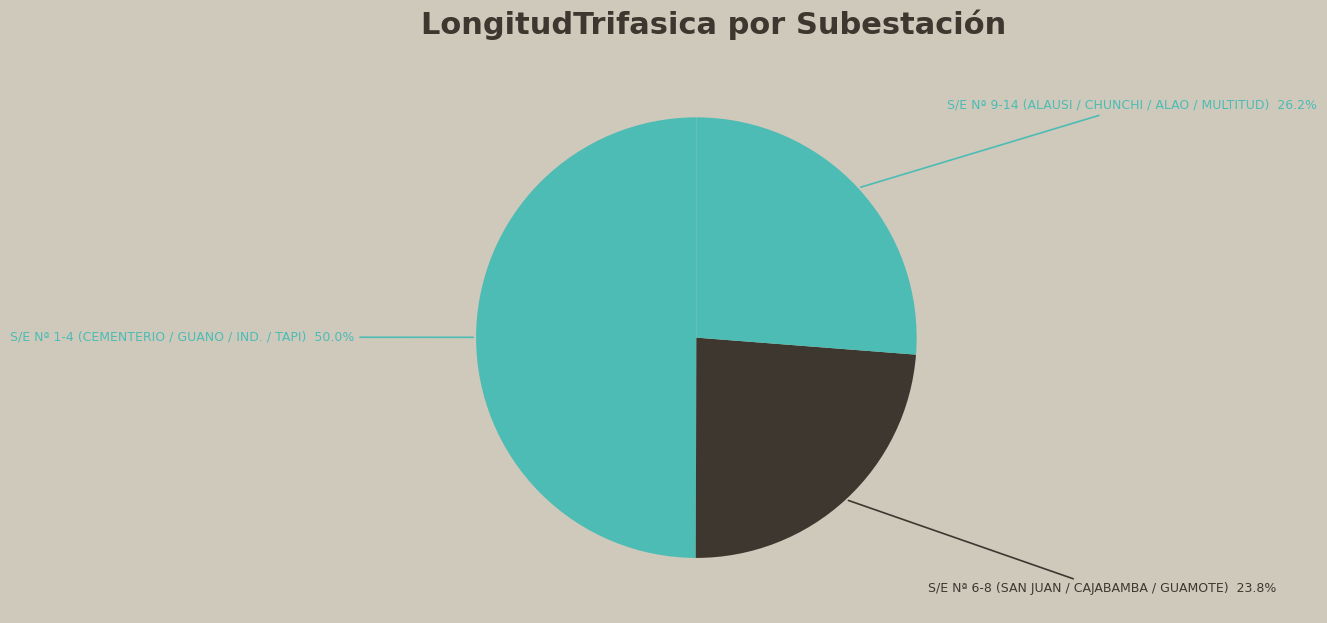

What portion of the pie excludes S/E Nª 9-14 (ALAUSI / CHUNCHI / ALAO / MULTITUD)?

73.8%